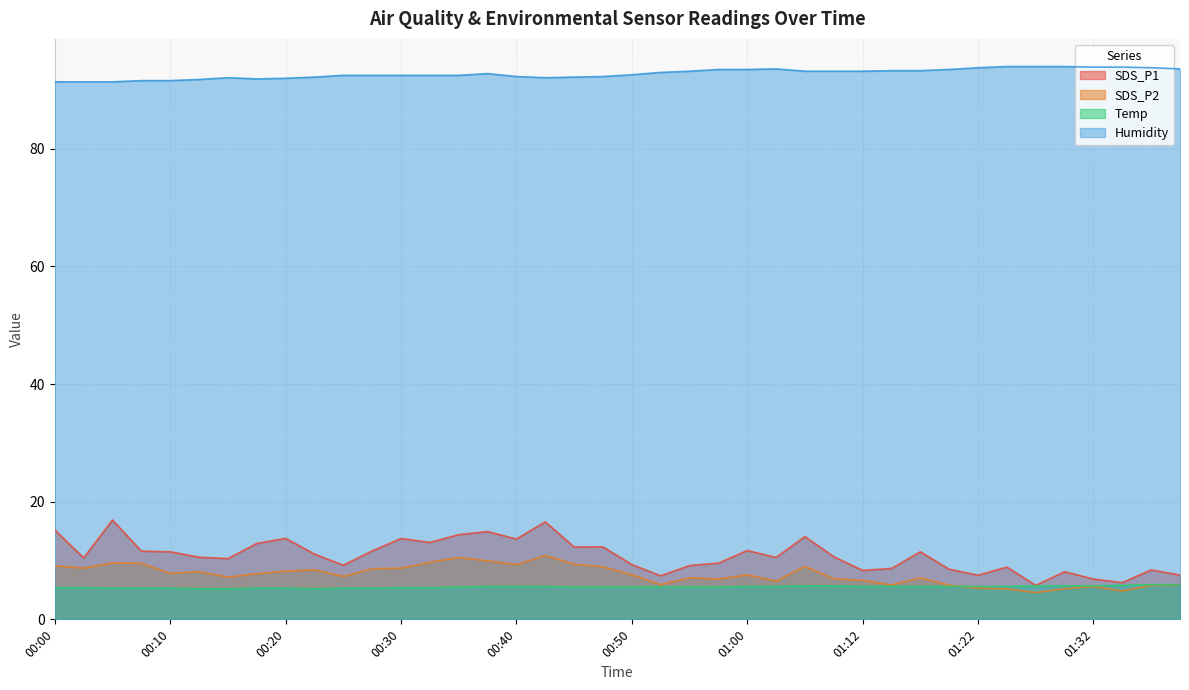

Is the value of Humidity at 01:35 greater than the value of SDS_P1 at 01:27?

Yes